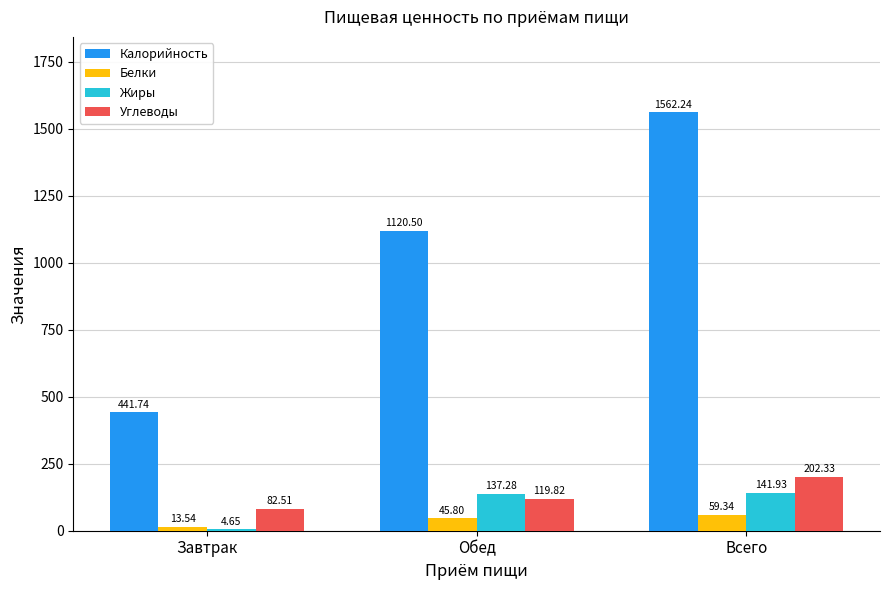

True or false: Углеводы has a value of 202.3 at Всего.

True